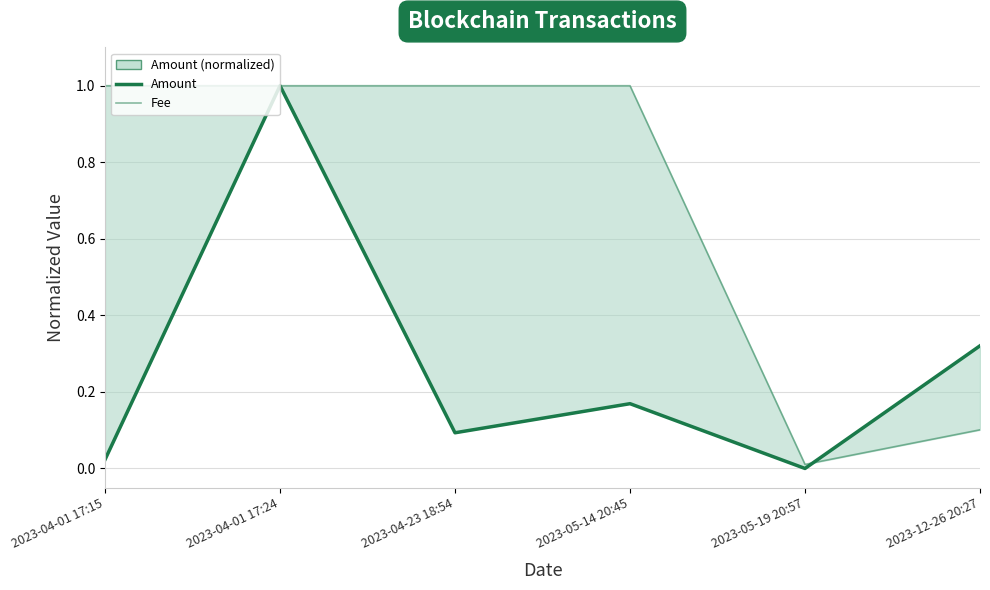

Which series changed the most between 2023-04-01 17:15 and 2023-12-26 20:27?

Fee